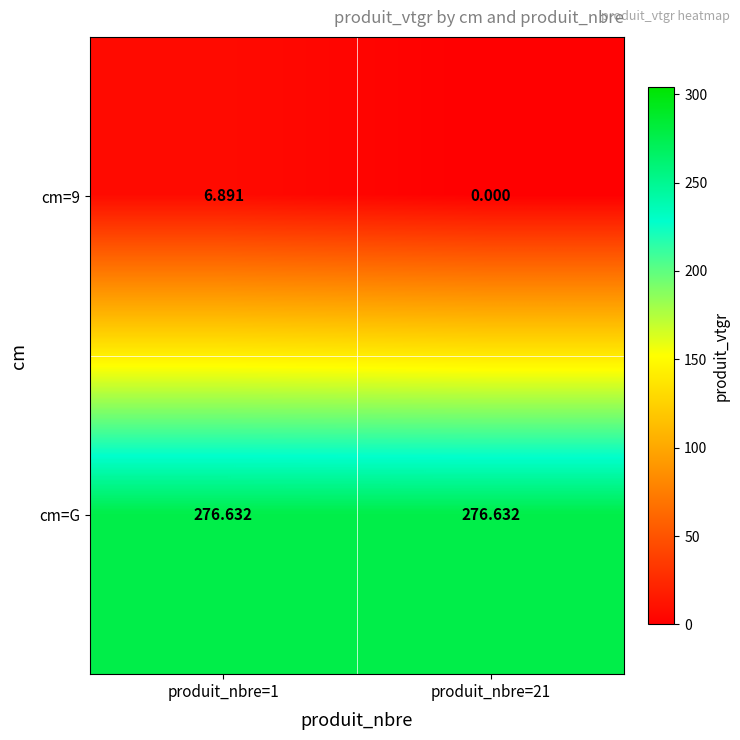

Which series has the largest total across all categories?

cm=G